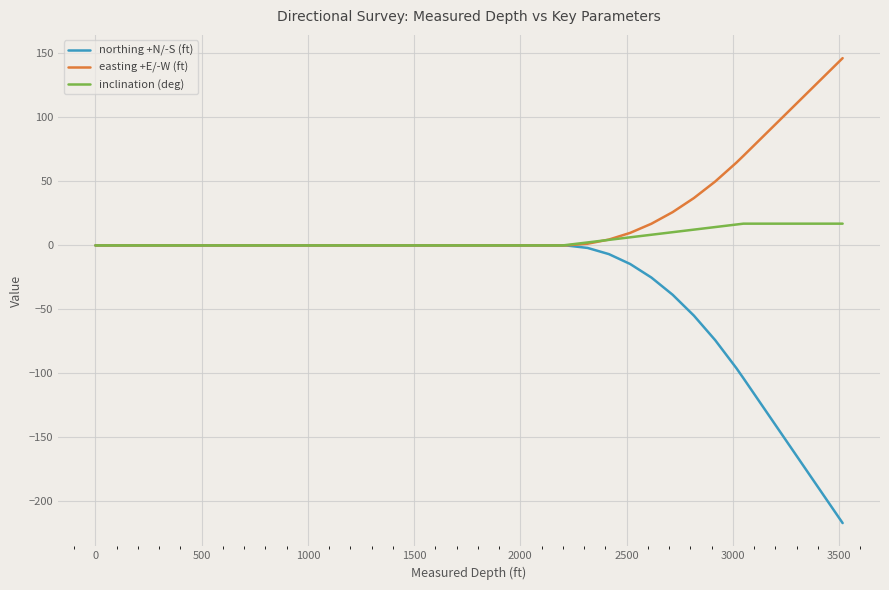

Which series has the widest spread of values?

northing +N/-S (ft)